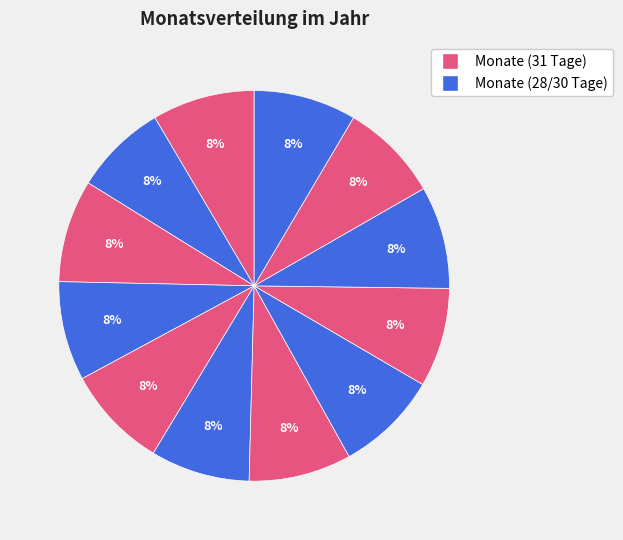

Is there any slice that represents more than half of the pie?

No